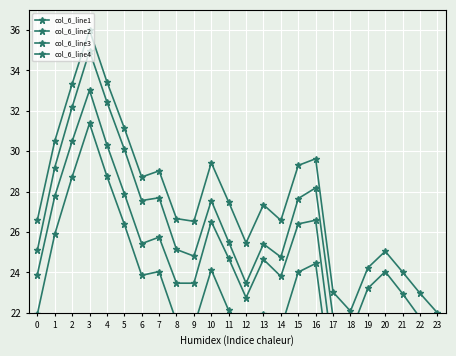

How many lines are shown in the chart?

4